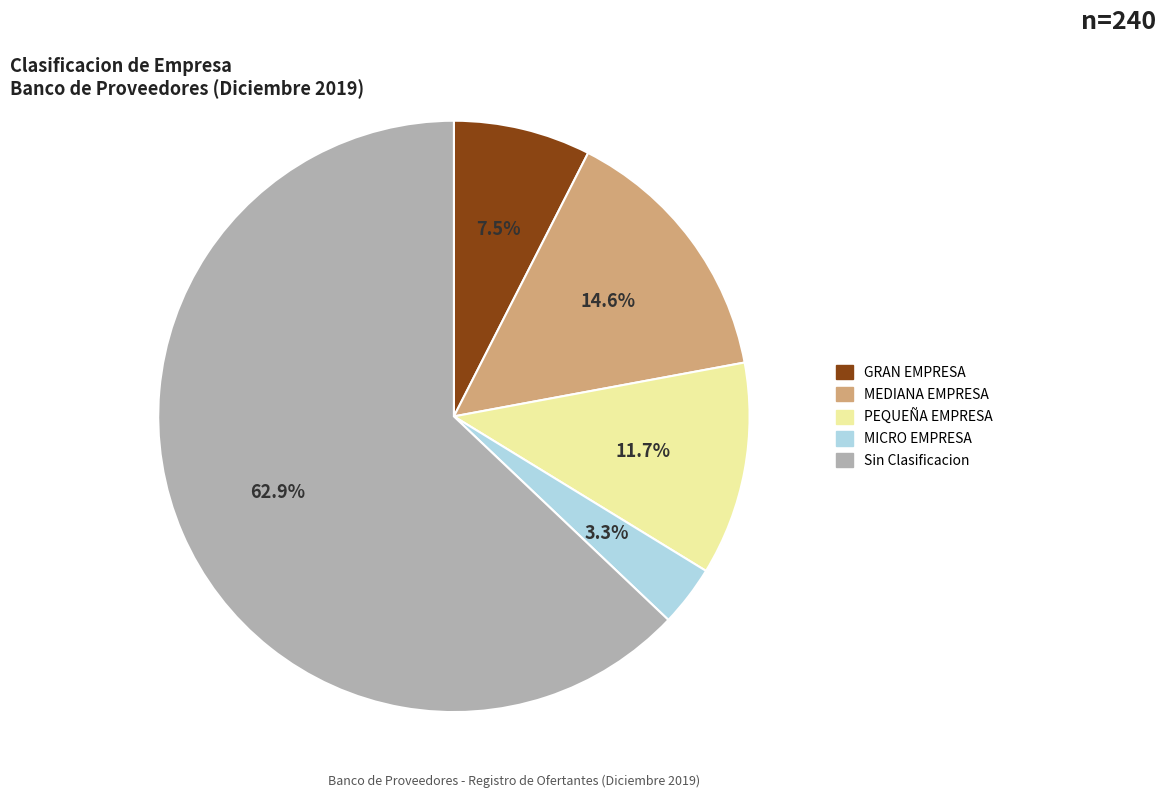

True or false: MICRO EMPRESA accounts for 14% of the total.

False